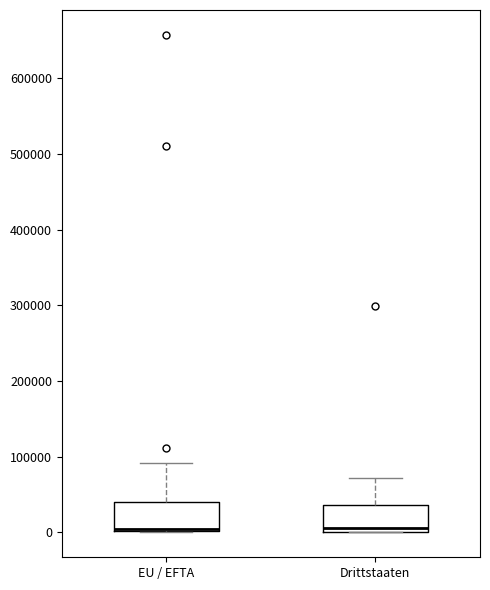

Where does the upper whisker of the box for Drittstaaten end on the y-axis? The values are not printed on the chart, so give them approximately, as read against the axis.

70000